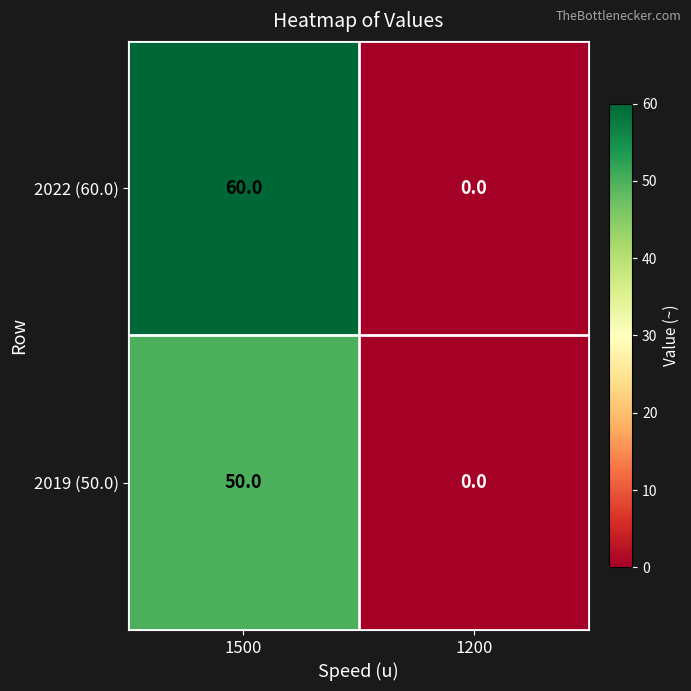

What is the maximum value shown in the chart?

60